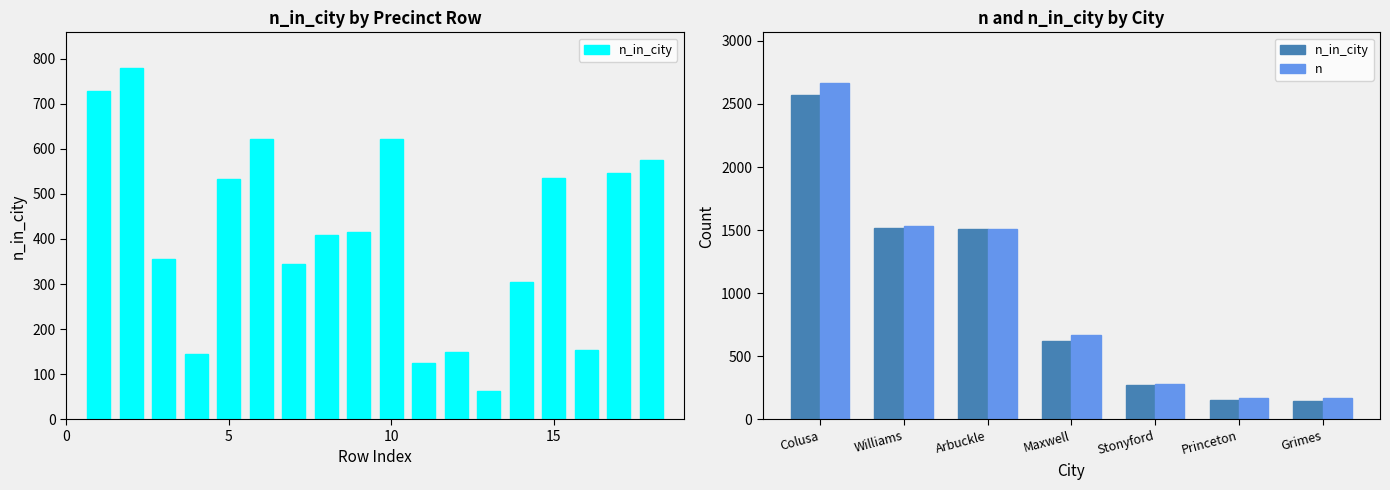

List the series in order of their overall mean, lowest first.

n_in_city, n